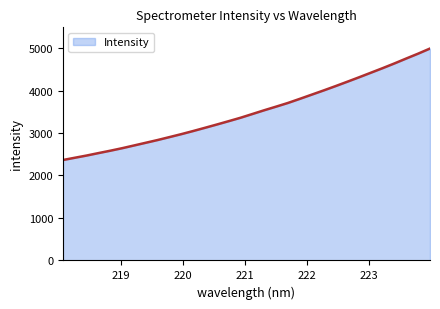

What is the difference between the maximum and minimum values?

2624.1